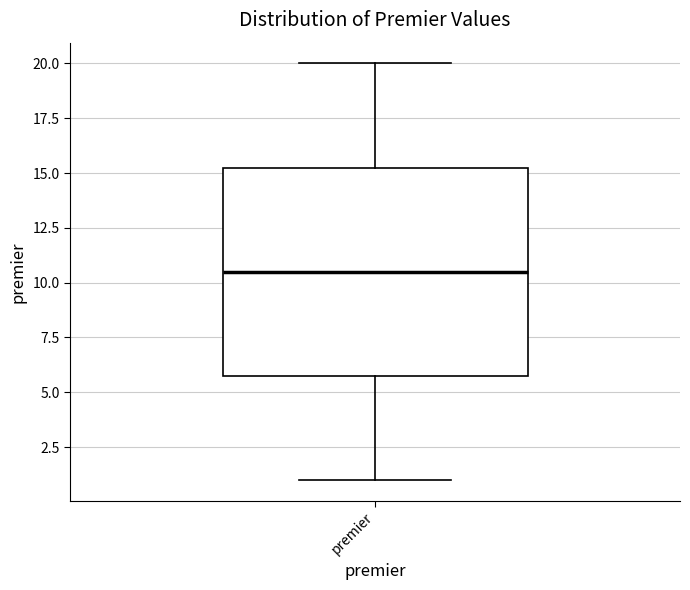

Where does the upper whisker of the box for premier end on the y-axis? The values are not printed on the chart, so give them approximately, as read against the axis.

20.0